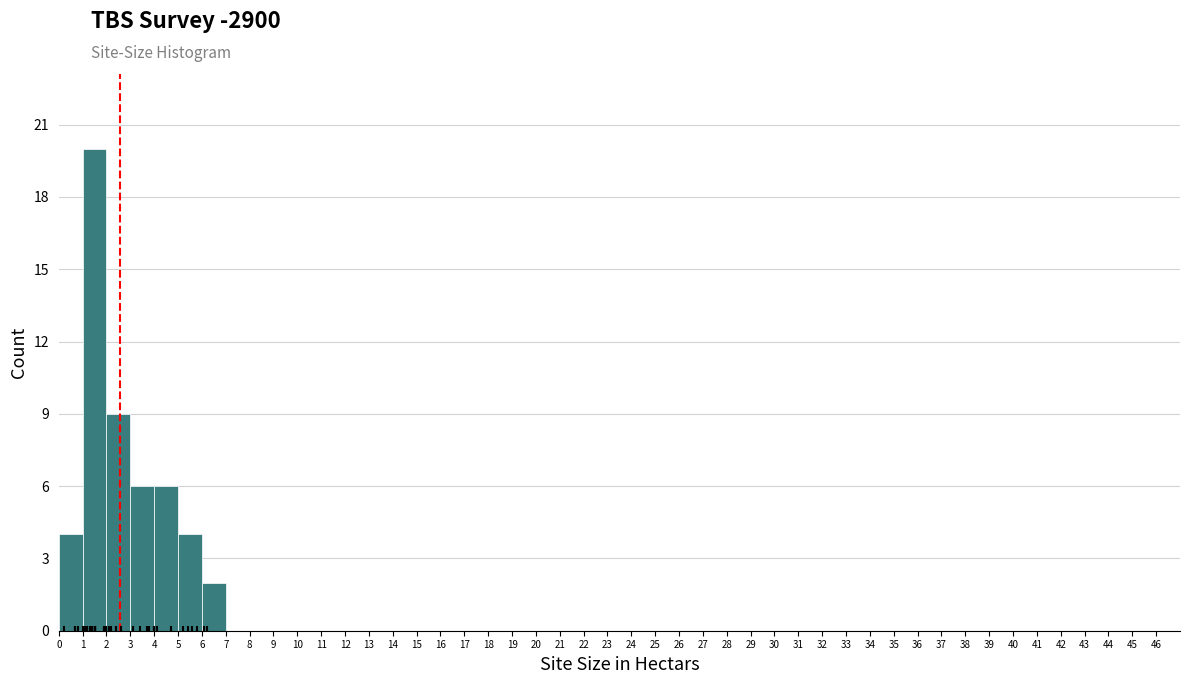

Reading left to right, transcribe this chart: for each bar, give the range it covers on the x-axis and its height. The values are not printed on the chart, so give them approximately, as read against the axis.

0 to 1: 4
1 to 2: 20
2 to 3: 9
3 to 4: 6
4 to 5: 6
5 to 6: 4
6 to 7: 2
7 to 8: 0
8 to 9: 0
9 to 10: 0
10 to 11: 0
11 to 12: 0
12 to 13: 0
13 to 14: 0
14 to 15: 0
15 to 16: 0
16 to 17: 0
17 to 18: 0
18 to 19: 0
19 to 20: 0
20 to 21: 0
21 to 22: 0
22 to 23: 0
23 to 24: 0
24 to 25: 0
25 to 26: 0
26 to 27: 0
27 to 28: 0
28 to 29: 0
29 to 30: 0
30 to 31: 0
31 to 32: 0
32 to 33: 0
33 to 34: 0
34 to 35: 0
35 to 36: 0
36 to 37: 0
37 to 38: 0
38 to 39: 0
39 to 40: 0
40 to 41: 0
41 to 42: 0
42 to 43: 0
43 to 44: 0
44 to 45: 0
45 to 46: 0
46 to 47: 0